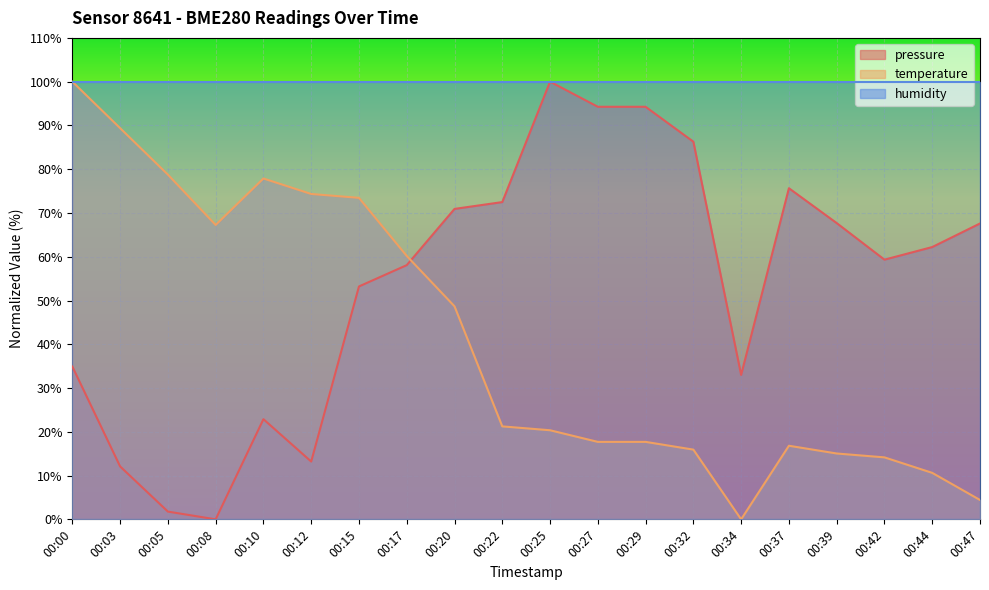

The value of temperature at 00:10 is 77.9. True or false?

True